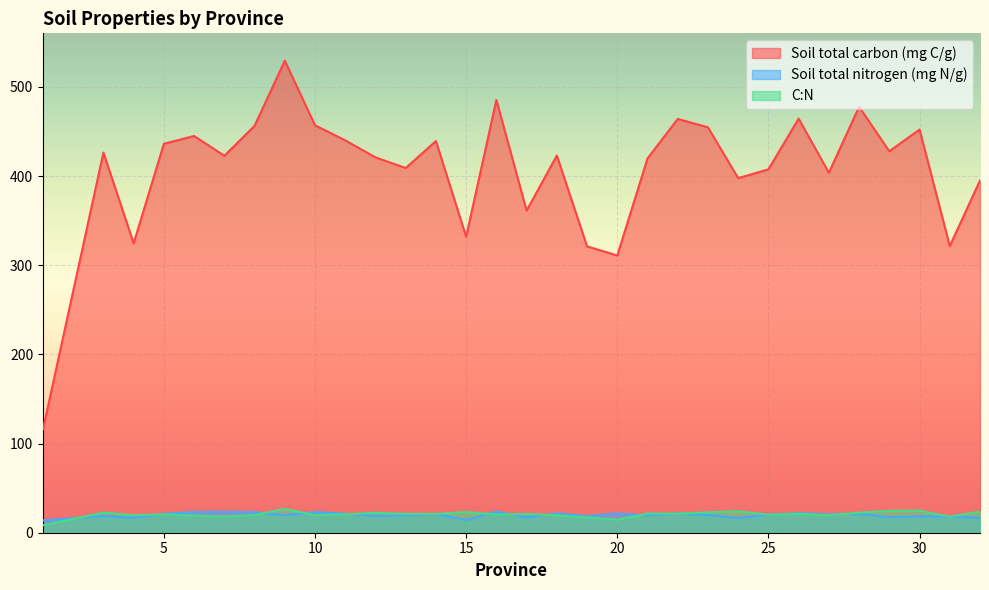

Which category has the highest value in the Soil total carbon (mg C/g) series?

9